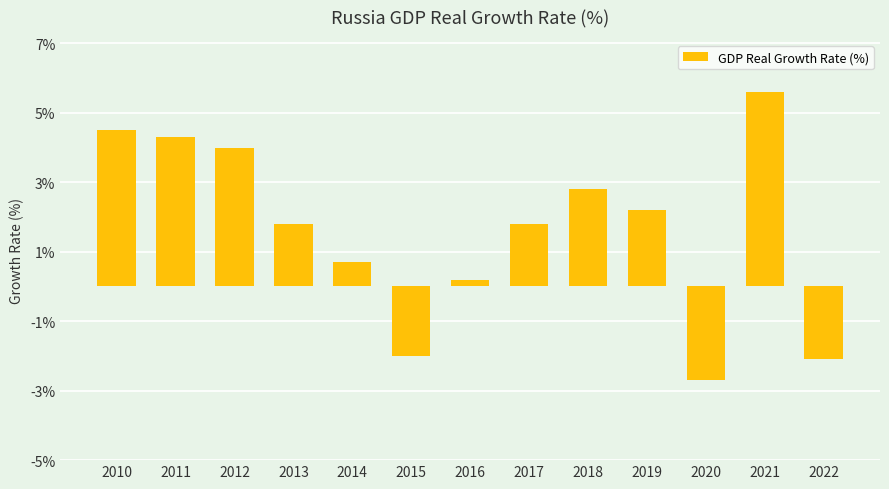

What is the value of the 7th bar from the left?

0.2